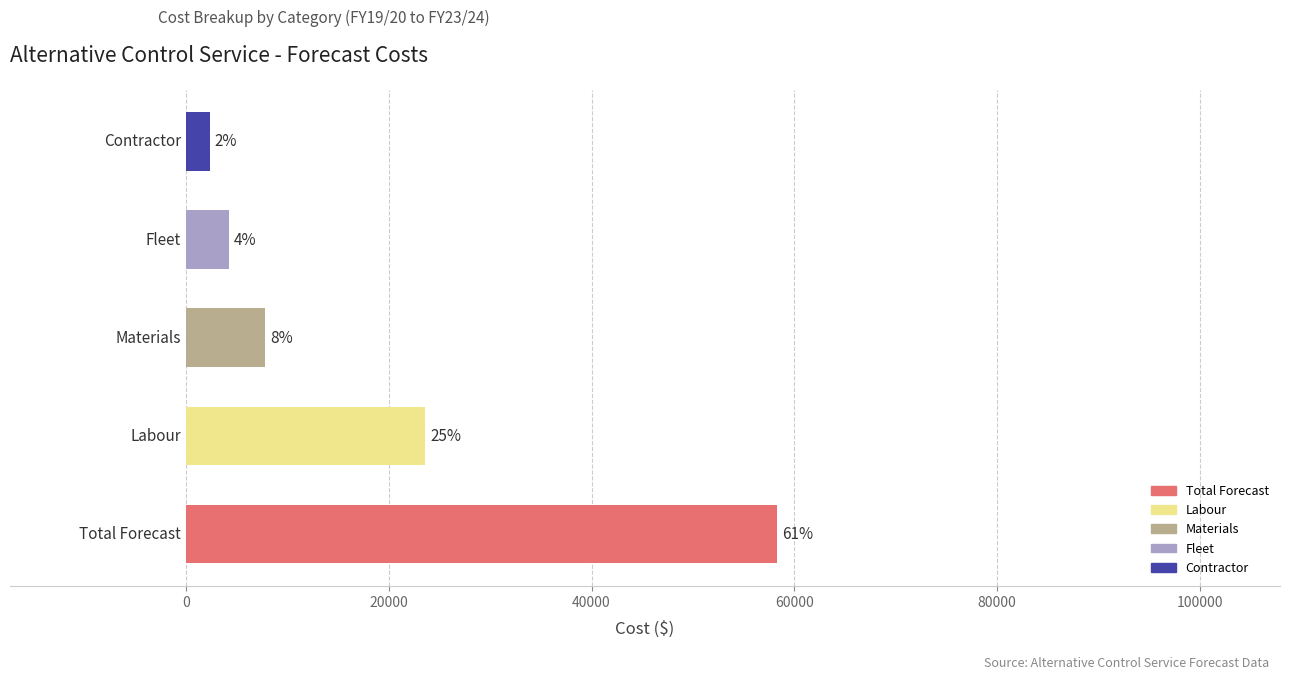

How many bars are there in total?

5